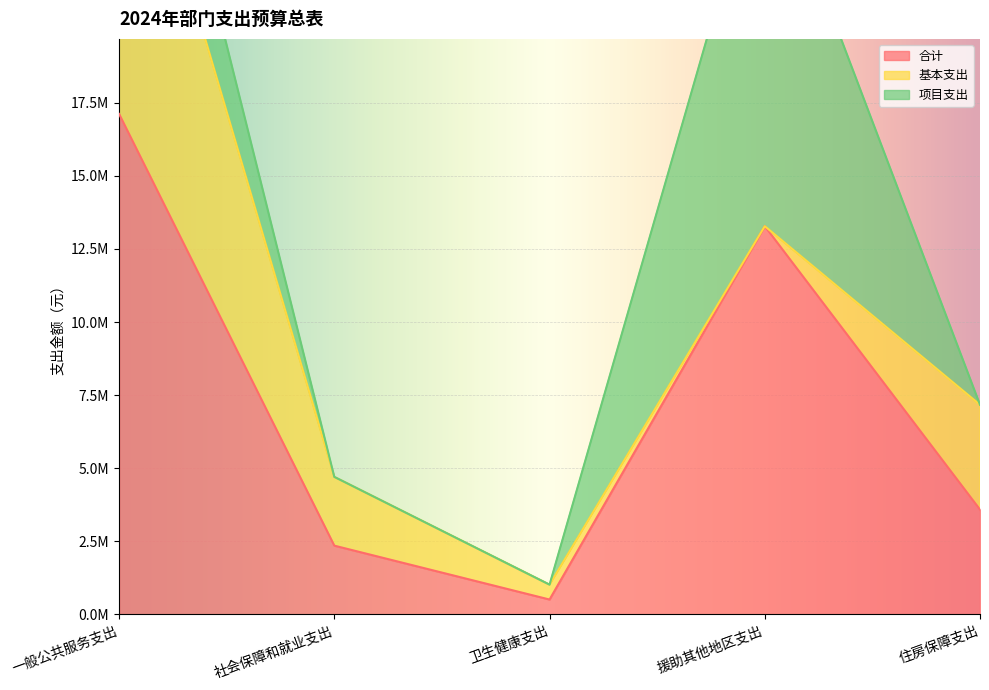

Reading left to right, extract all data points from this chart.

合计: 一般公共服务支出=17119443.6	社会保障和就业支出=2352050.4	卫生健康支出=508877.0	援助其他地区支出=13281000.0	住房保障支出=3585336.0
基本支出: 一般公共服务支出=12564063.6	社会保障和就业支出=2352050.4	卫生健康支出=508877.0	援助其他地区支出=0.0	住房保障支出=3585336.0
项目支出: 一般公共服务支出=4555380.0	社会保障和就业支出=0.0	卫生健康支出=0.0	援助其他地区支出=13281000.0	住房保障支出=0.0